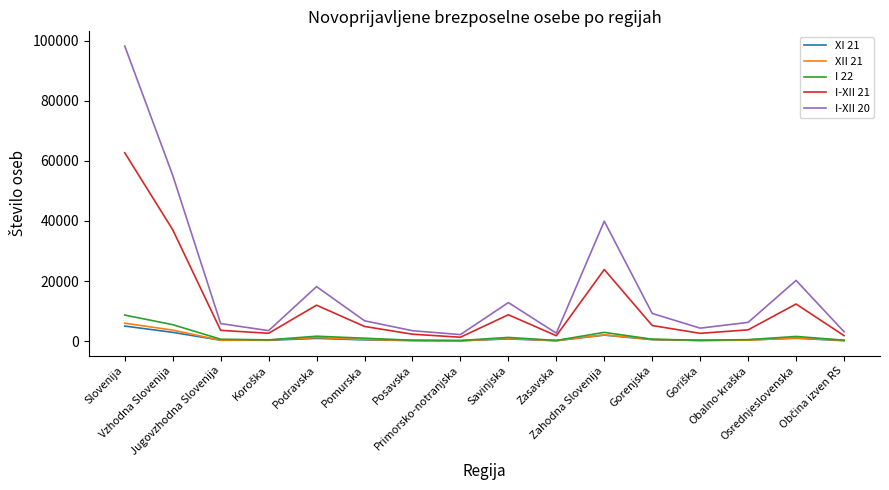

Which series has the largest range (max minus min)?

I-XII 20